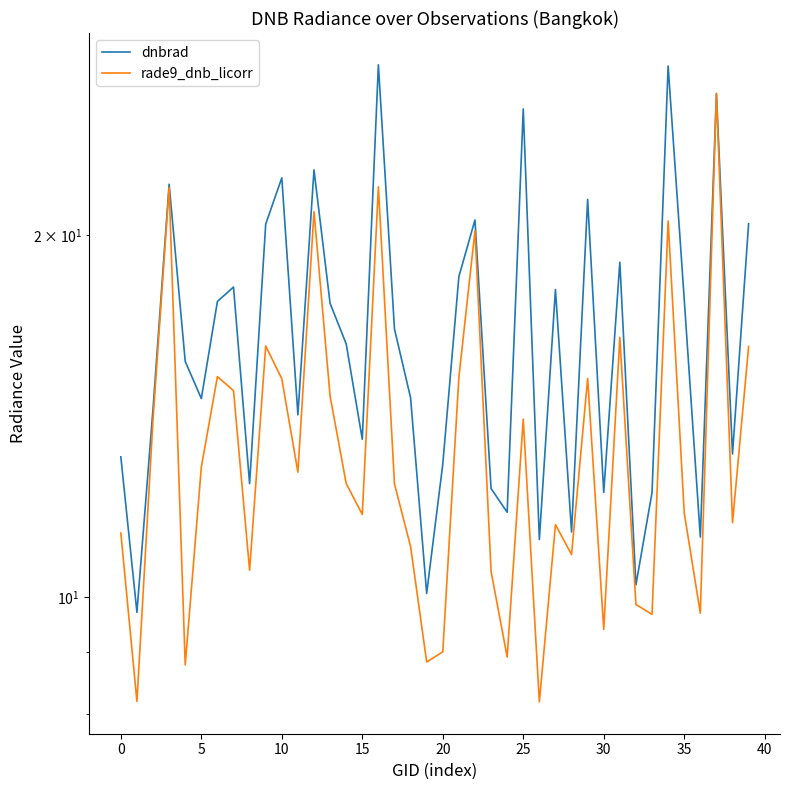

Is it true that rade9_dnb_licorr equals 34.0 at 34?

False